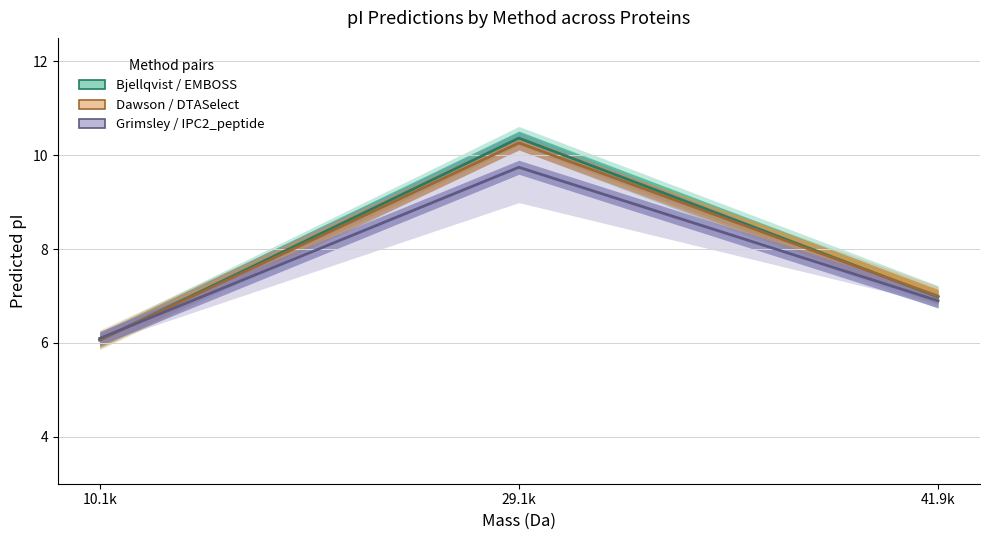

Reading left to right, list all the values displayed in this chart.

EMBOSS / Bjellqvist: 6.1	10.4	7.0
Dawson / DTASelect: 6.1	10.3	7.0
IPC2_peptide / Grimsley: 6.1	9.7	6.9